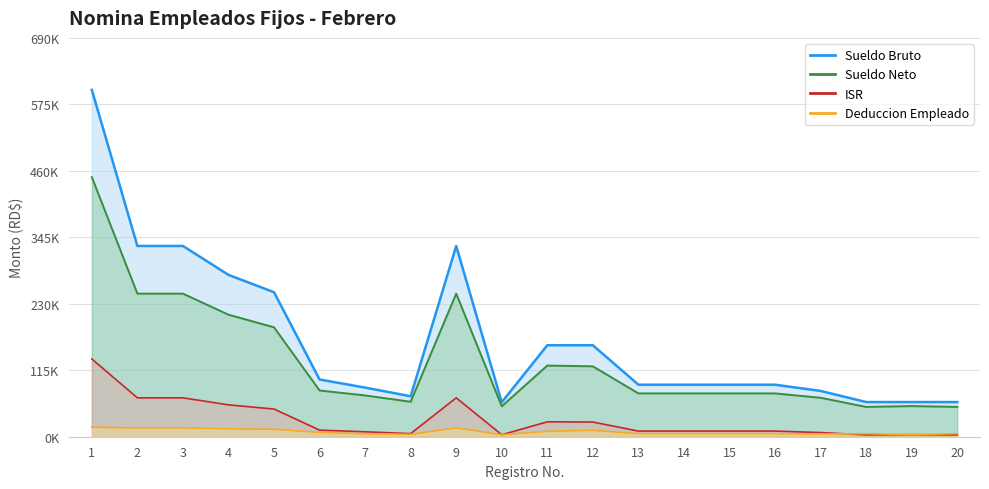

Which category has the highest value in the Deduccion Empleado series?

1